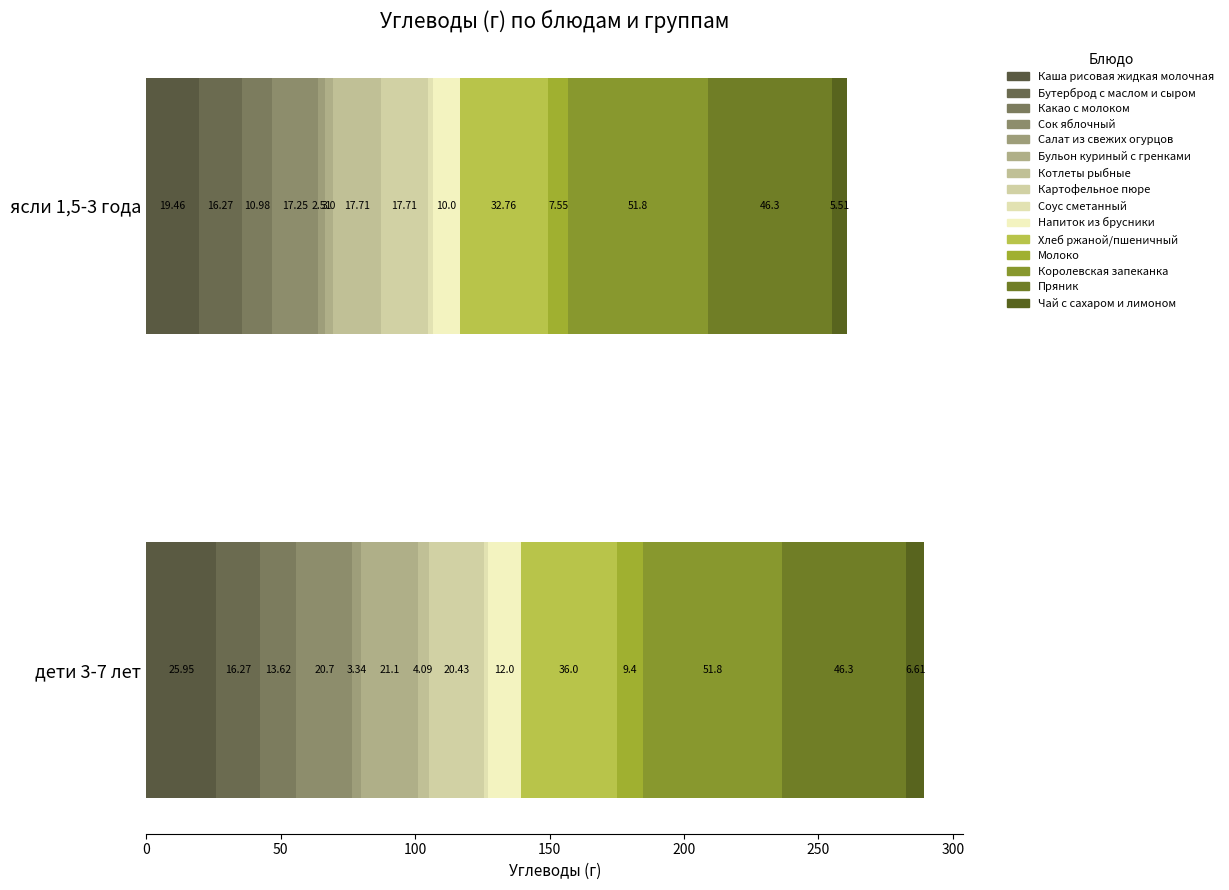

Reading left to right, list all the values displayed in this chart.

Каша рисовая жидкая молочная: дети 3-7 лет=25.9	ясли 1,5-3 года=19.5
Бутерброд с маслом и сыром: дети 3-7 лет=16.3	ясли 1,5-3 года=16.3
Какао с молоком: дети 3-7 лет=13.6	ясли 1,5-3 года=11.0
Сок яблочный: дети 3-7 лет=20.7	ясли 1,5-3 года=17.2
Салат из свежих огурцов: дети 3-7 лет=3.3	ясли 1,5-3 года=2.5
Бульон куриный с гренками: дети 3-7 лет=21.1	ясли 1,5-3 года=3.0
Котлеты рыбные: дети 3-7 лет=4.1	ясли 1,5-3 года=17.7
Картофельное пюре: дети 3-7 лет=20.4	ясли 1,5-3 года=17.7
Соус сметанный: дети 3-7 лет=1.8	ясли 1,5-3 года=1.8
Напиток из брусники: дети 3-7 лет=12.0	ясли 1,5-3 года=10.0
Хлеб ржаной/пшеничный: дети 3-7 лет=36.0	ясли 1,5-3 года=32.8
Молоко: дети 3-7 лет=9.4	ясли 1,5-3 года=7.5
Королевская запеканка: дети 3-7 лет=51.8	ясли 1,5-3 года=51.8
Пряник: дети 3-7 лет=46.3	ясли 1,5-3 года=46.3
Чай с сахаром и лимоном: дети 3-7 лет=6.6	ясли 1,5-3 года=5.5